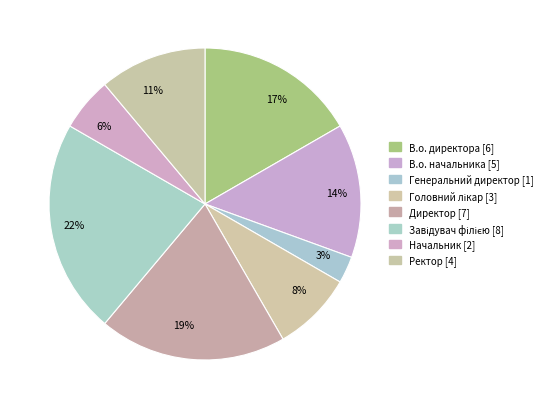

What is the ratio of the value at 8% to the value at 14%?

0.6